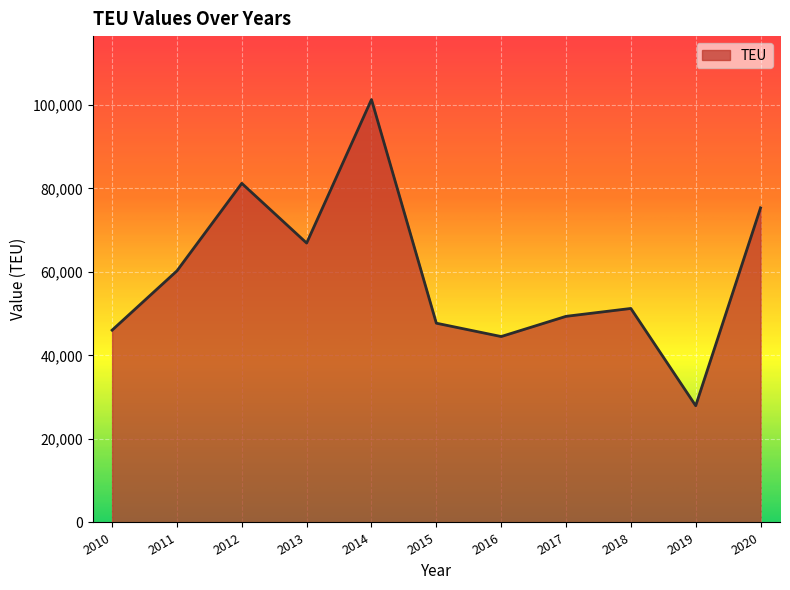

Reading right to left, transcribe all the data shown in this chart.

75322	27954	51238	49349	44513	47710	101254	66896	81192	60237	46042